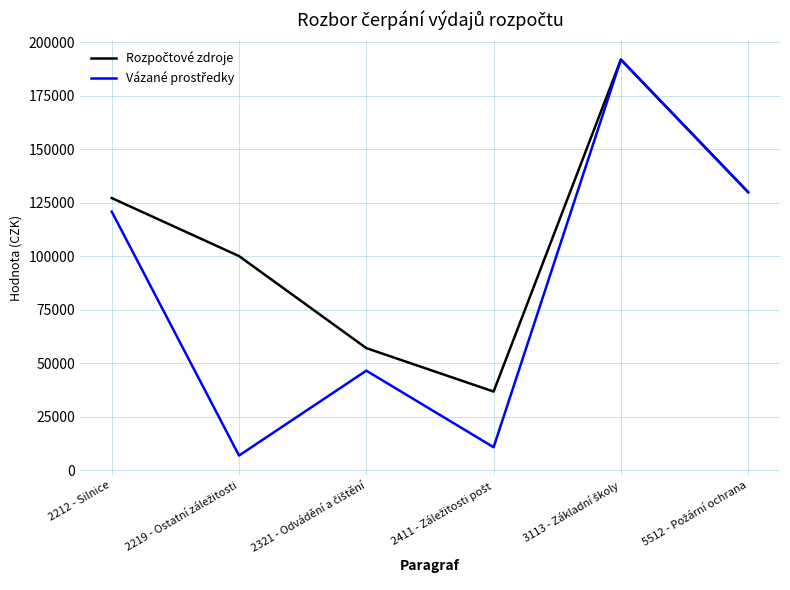

What is the smallest value displayed?

6828.0